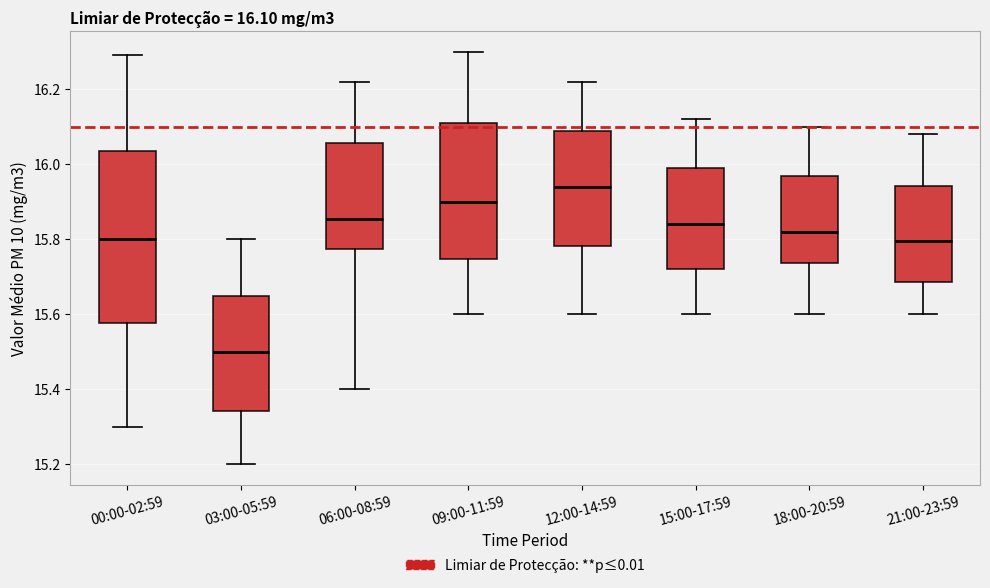

Which box is the tallest, from its lower edge to its upper edge?

00:00-02:59